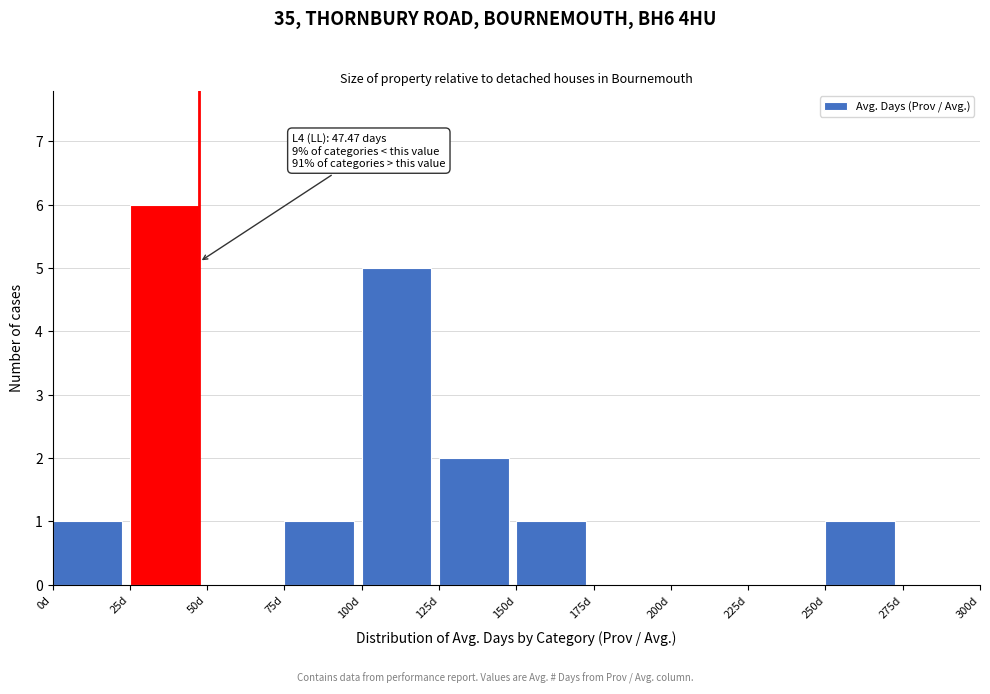

Over which range of the x-axis is the bar tallest?

25 to 50